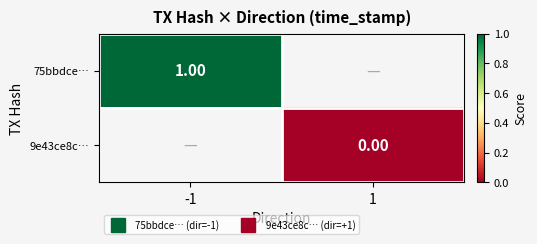

What is the highest value of the 75bbdce… series?

1.0